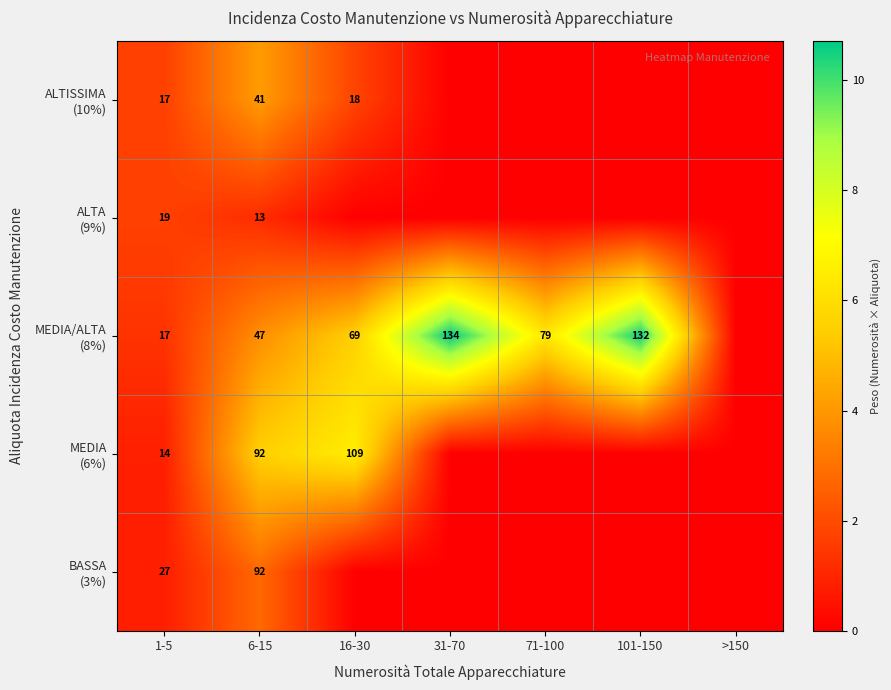

What is the difference between the highest and lowest values at 71-100?

6.3